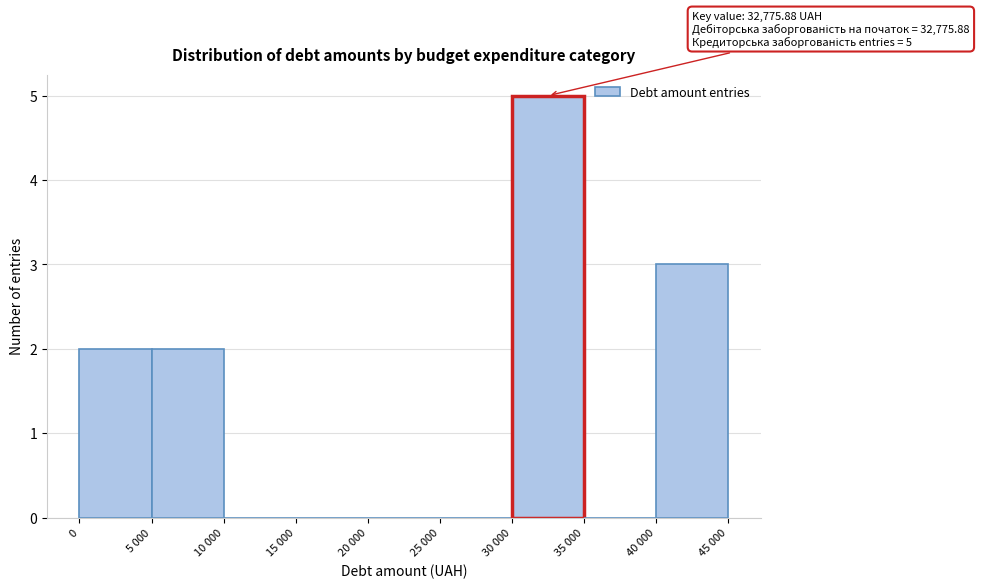

Reading left to right, extract all data points from this chart.

0=2	5 000=2	10 000=0	15 000=0	20 000=0	25 000=0	30 000=5	35 000=0	40 000=3